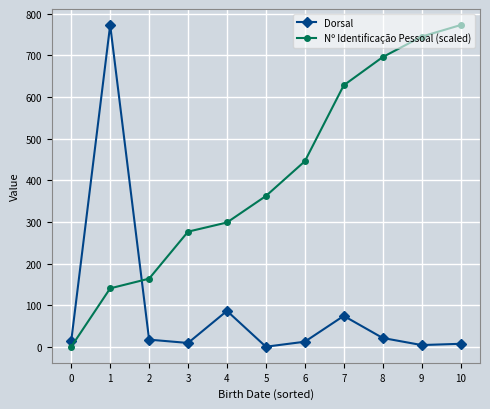

At which label is Dorsal closest to 387?

4